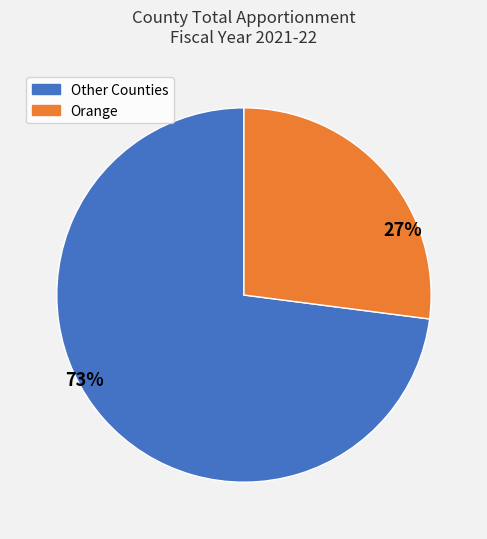

Count the number of slices in the pie.

2